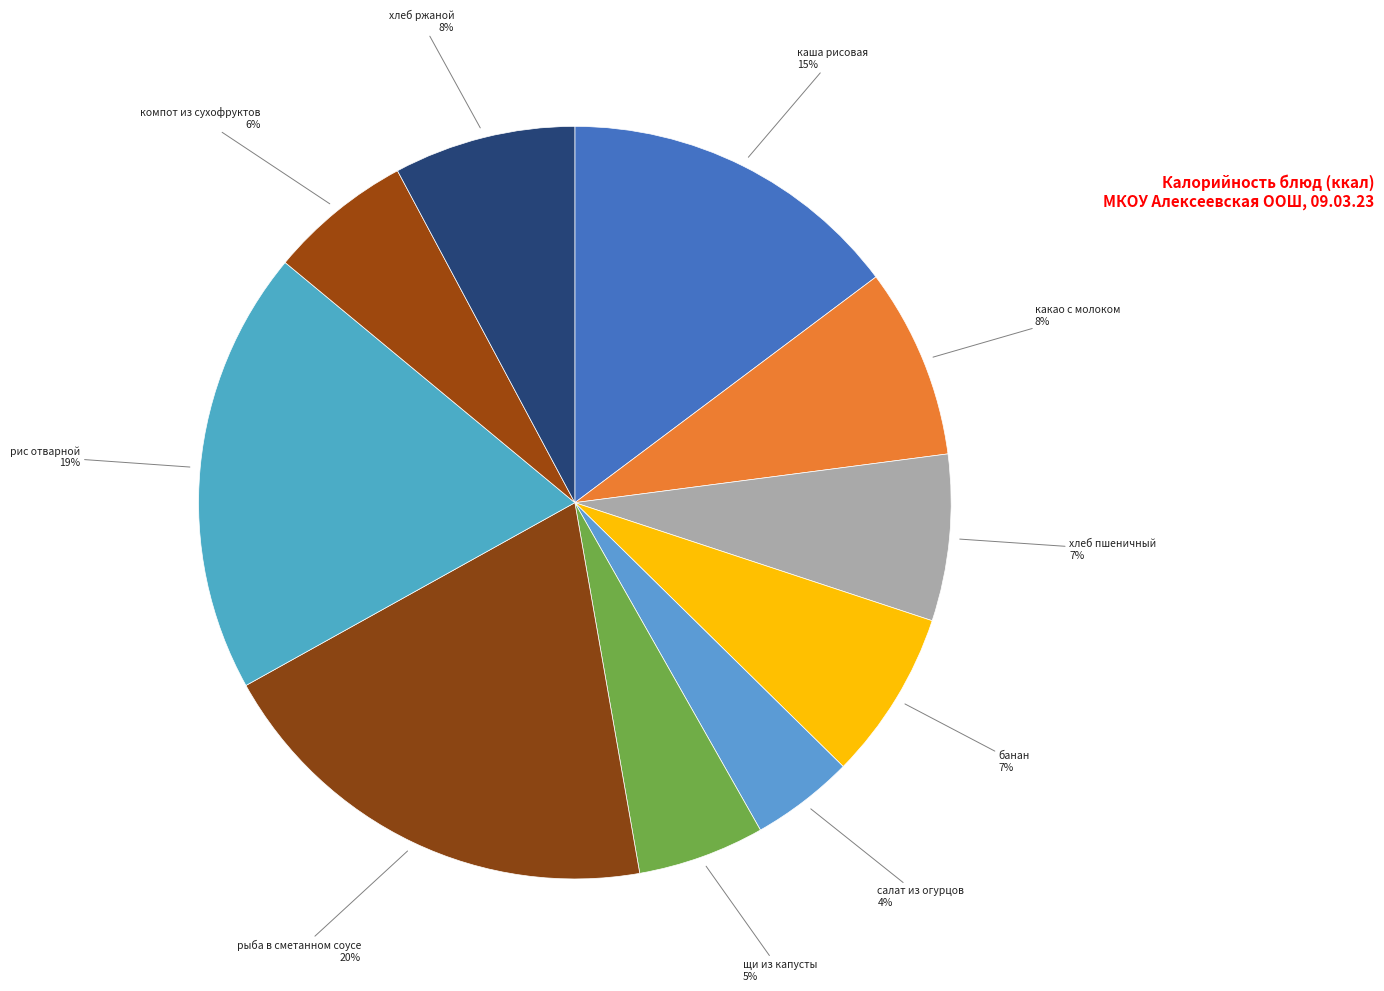

Which slice is the largest?

рыба в сметанном соусе